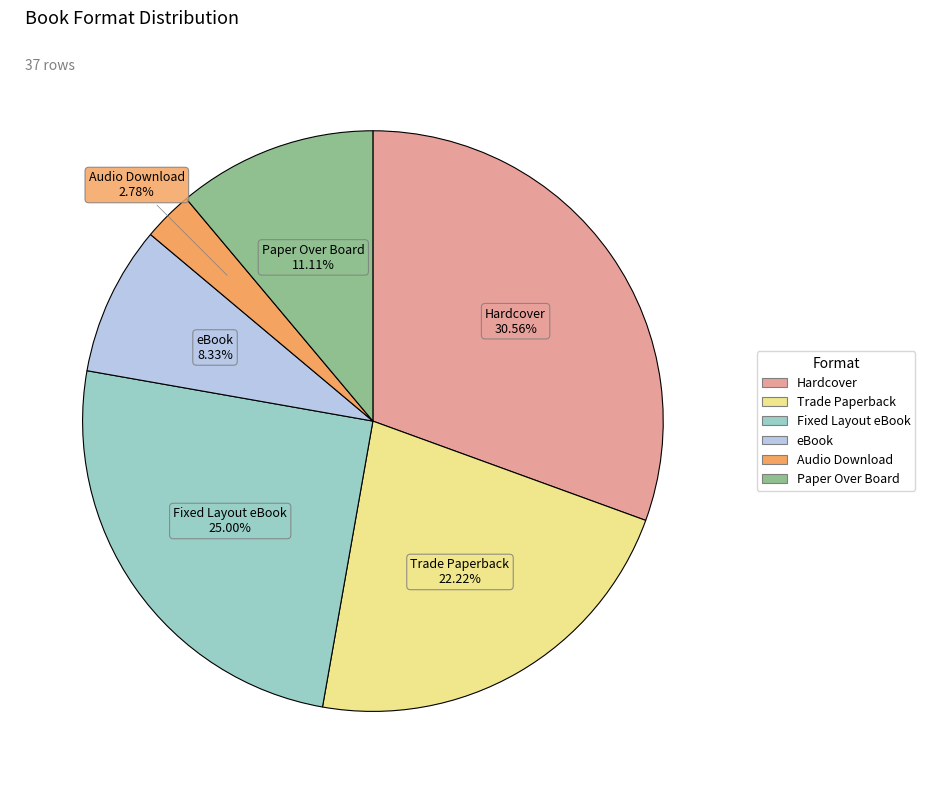

True or false: Paper Over Board accounts for 11% of the total.

True